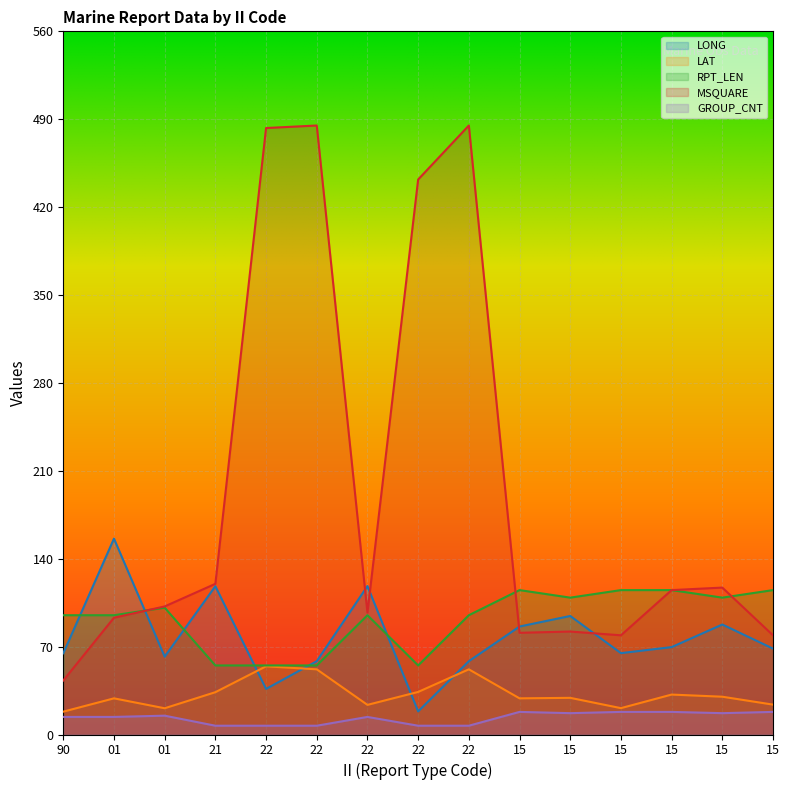

What is the total value across all series at 01?

386.8